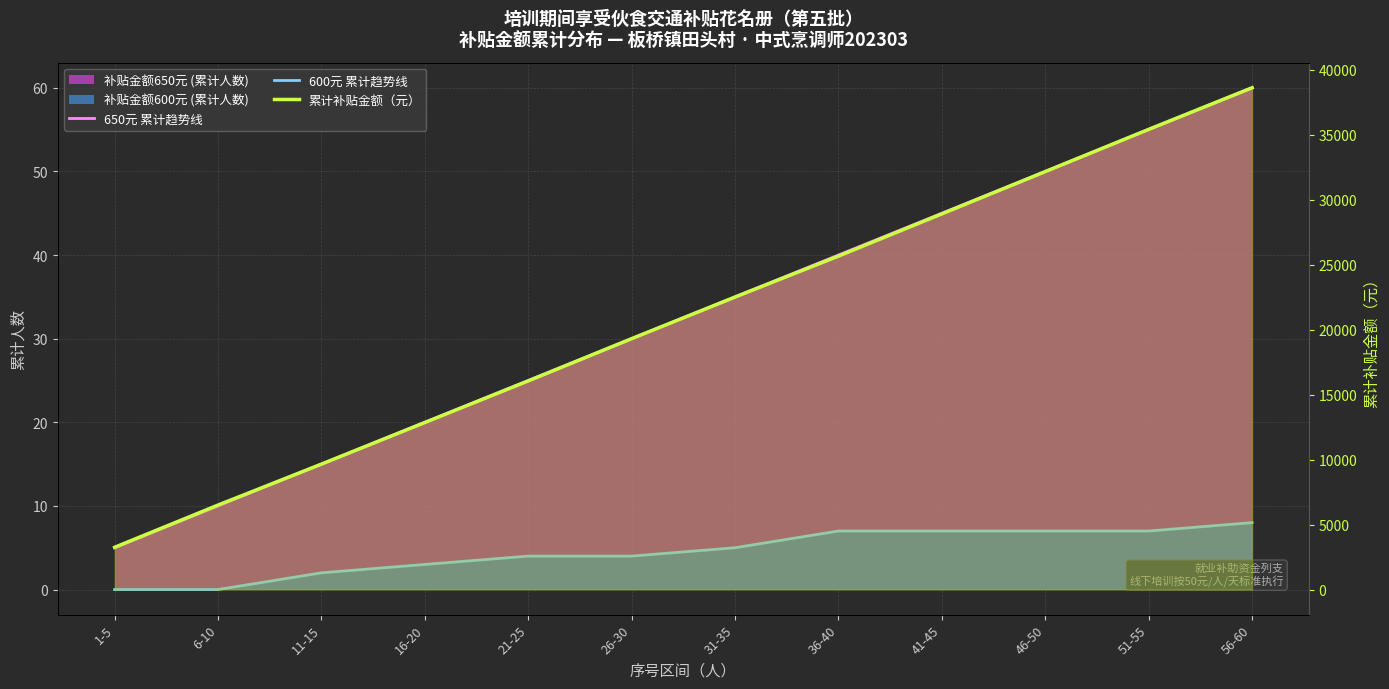

What is the highest value of the 650元 累计趋势线 series?

60